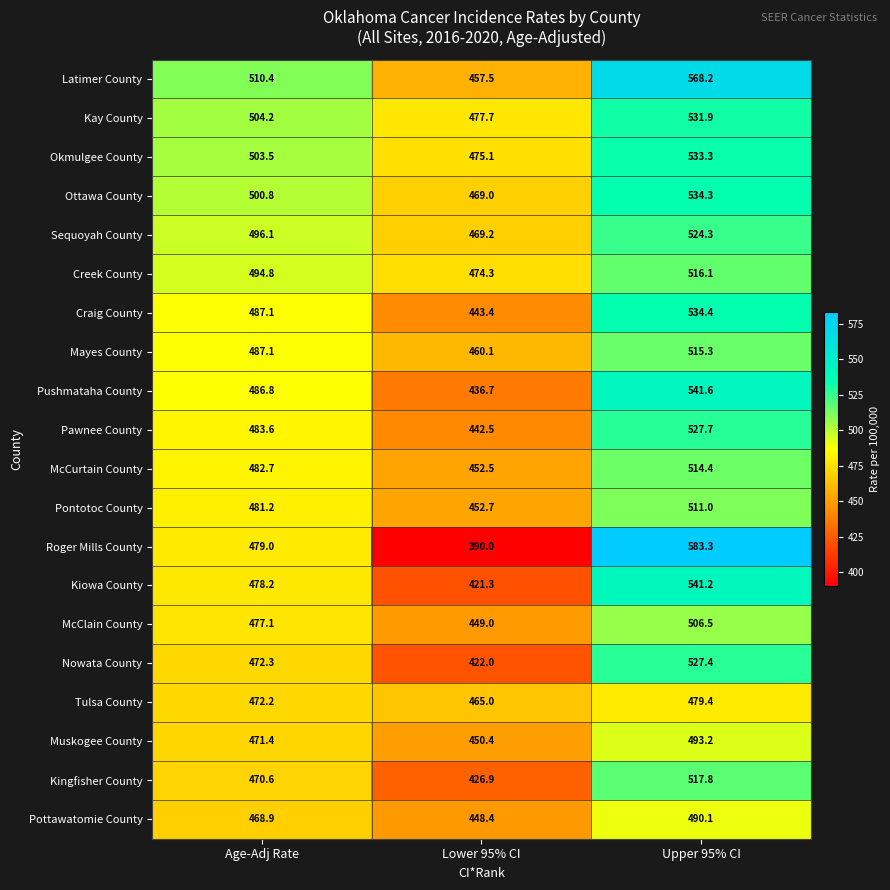

Read the Pawnee County value at Upper 95% CI.

527.7